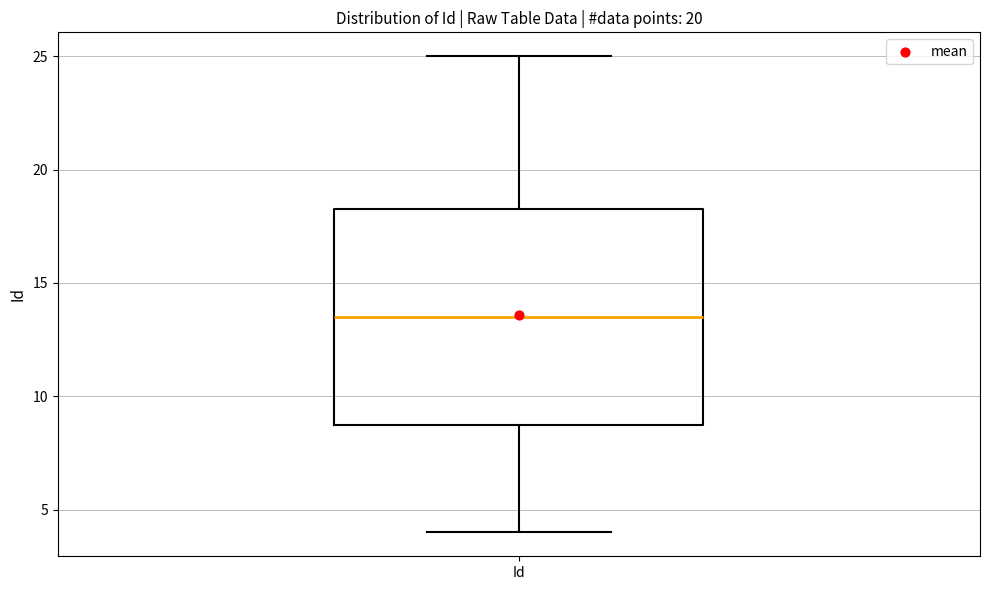

Where is the lower edge of the box for Id on the y-axis? The values are not printed on the chart, so give them approximately, as read against the axis.

9.0